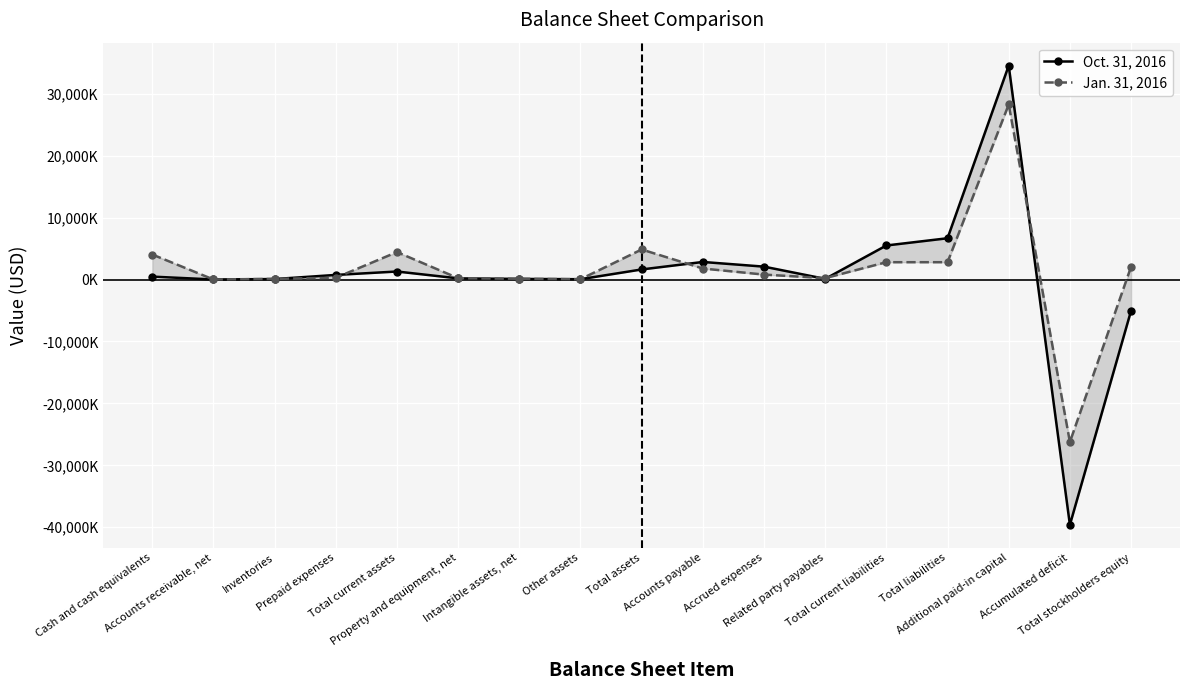

True or false: Oct. 31, 2016 has more than 2 points higher than both neighbors.

True